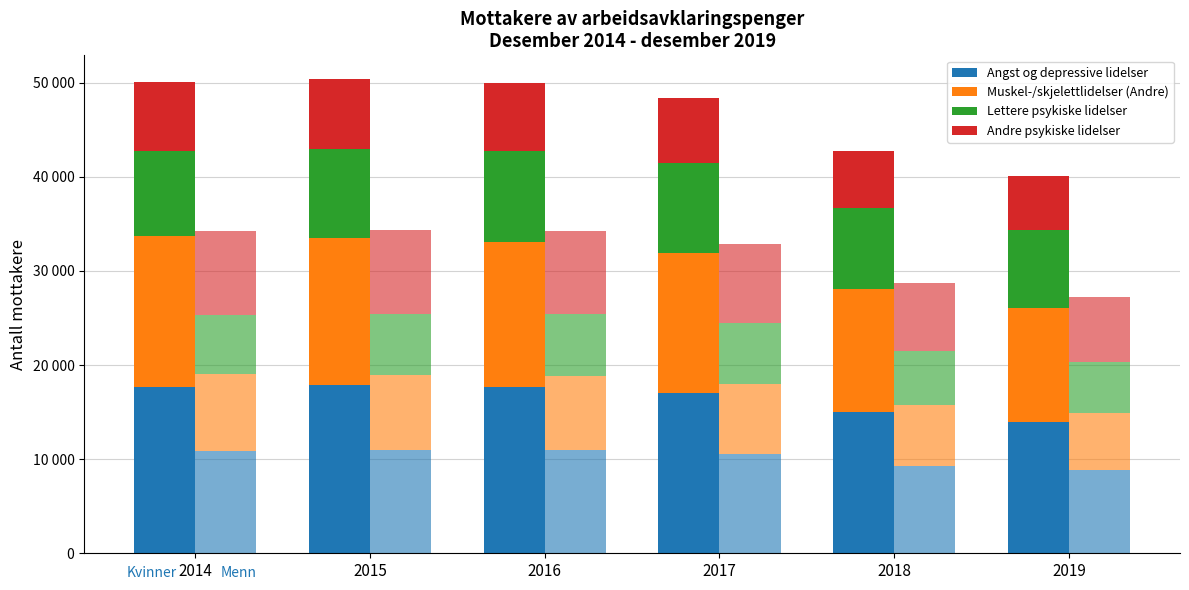

True or false: Andre psykiske lidelser has a value of 1881 at 2016.

False